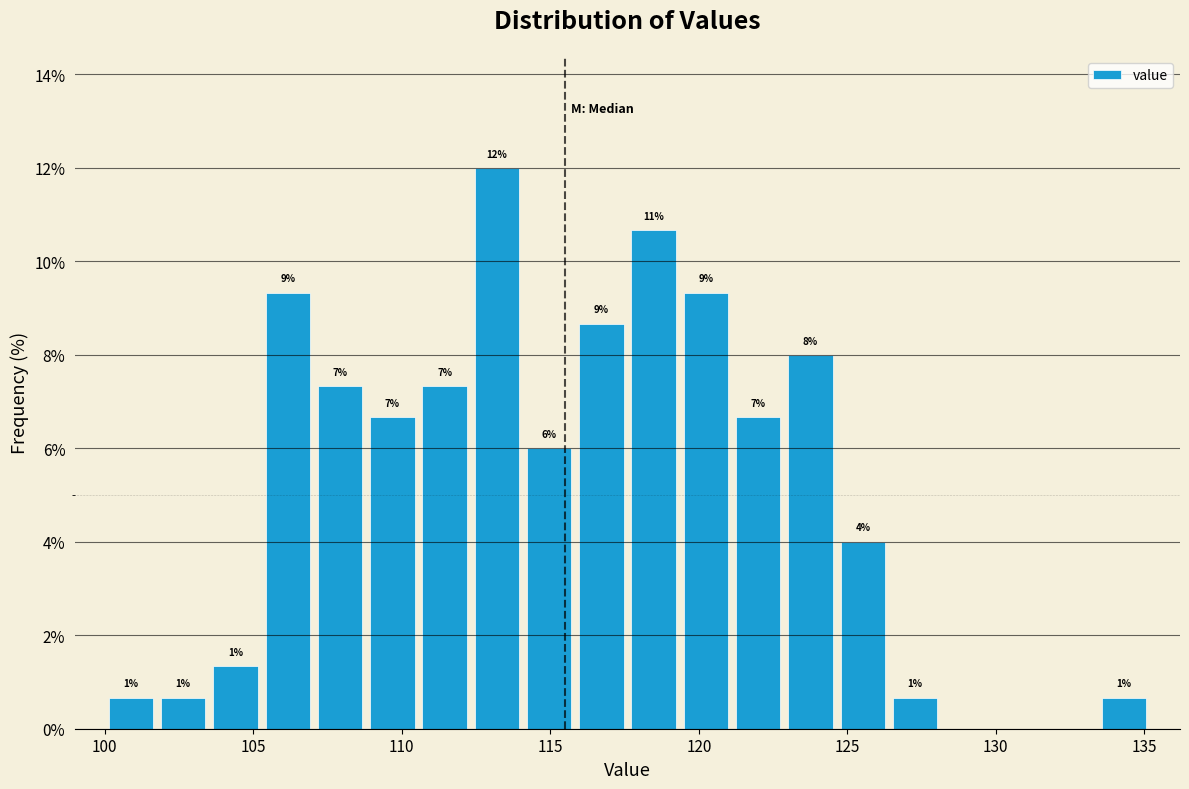

Read against the x-axis, roughly where is the centre of the tallest bar?

113.0